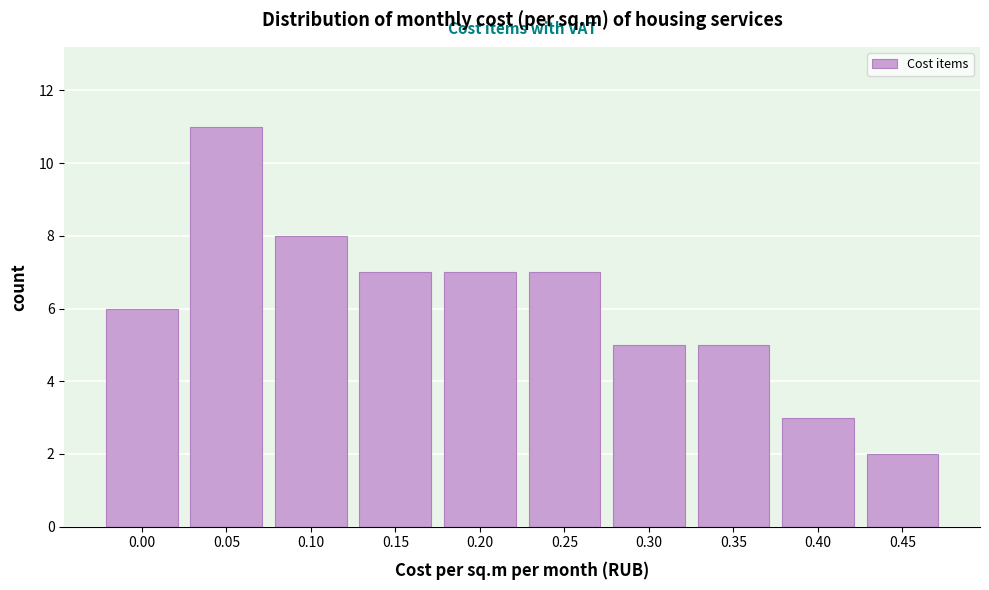

Reading left to right, list all the values displayed in this chart.

0.00=6	0.05=11	0.10=8	0.15=7	0.20=7	0.25=7	0.30=5	0.35=5	0.40=3	0.45=2